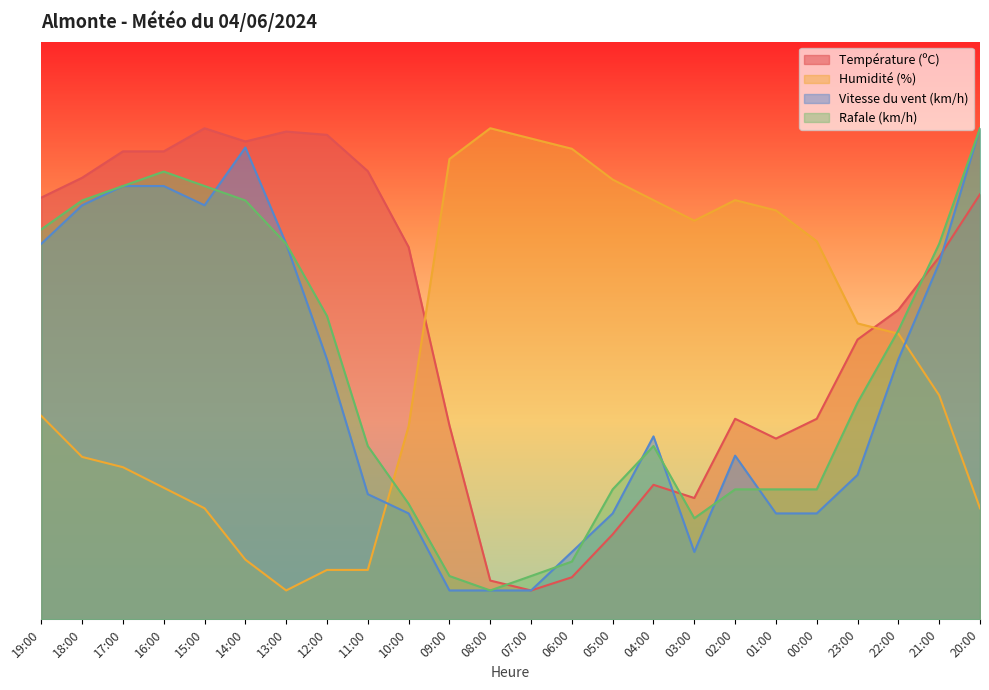

Which series has the largest range (max minus min)?

Température (ºC)